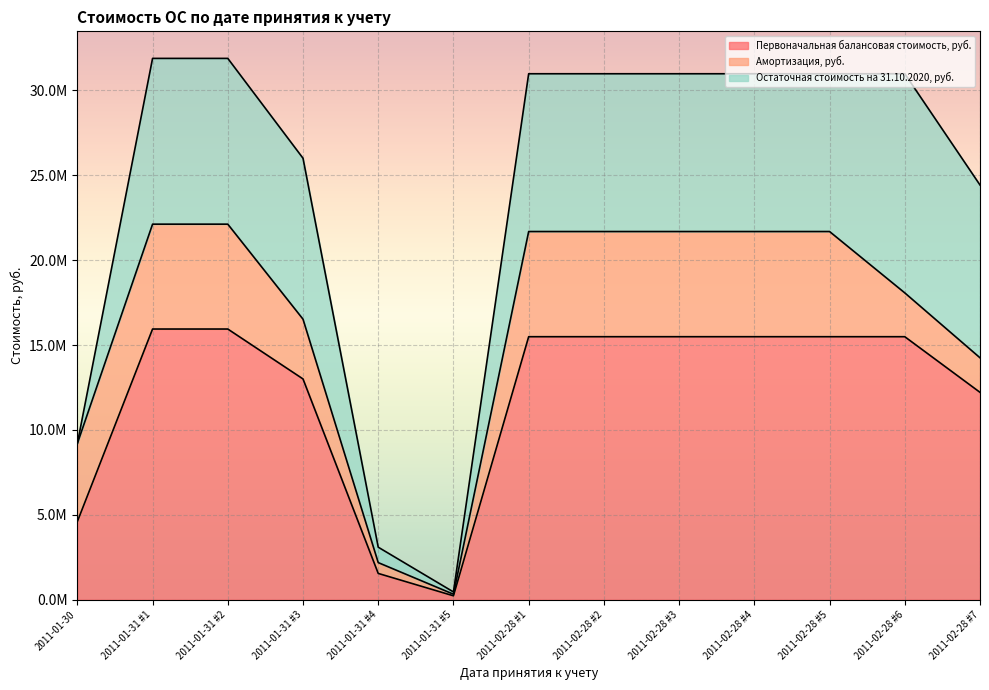

Where does the Остаточная стоимость на 31.10.2020, руб. series first go above 9294982?

2011-01-31 #1